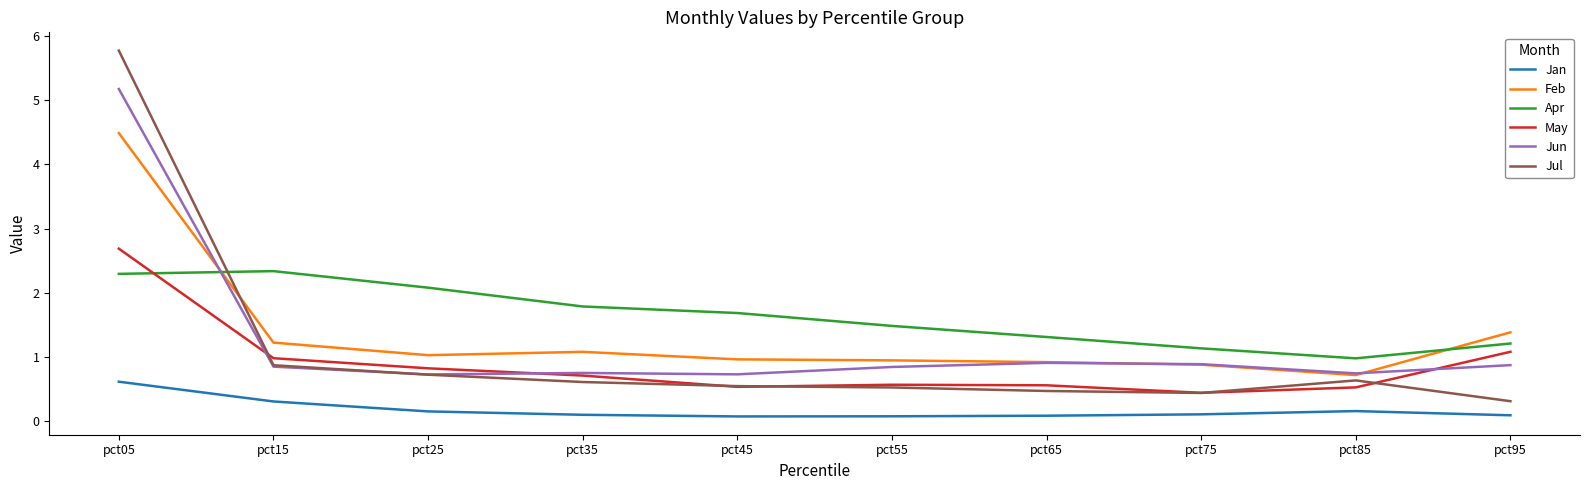

What is the minimum value shown in the chart?

0.1